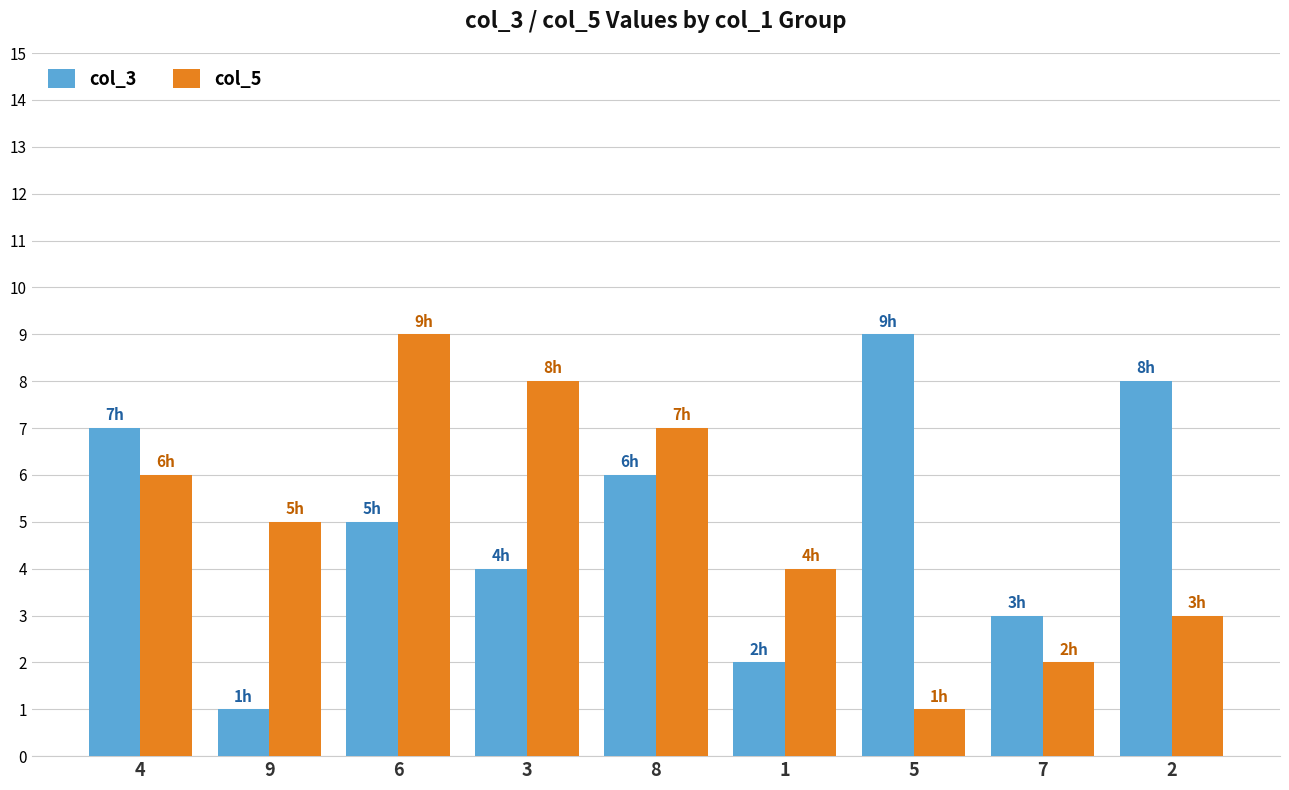

What is the difference between the col_3 values at 5 and 3?

5